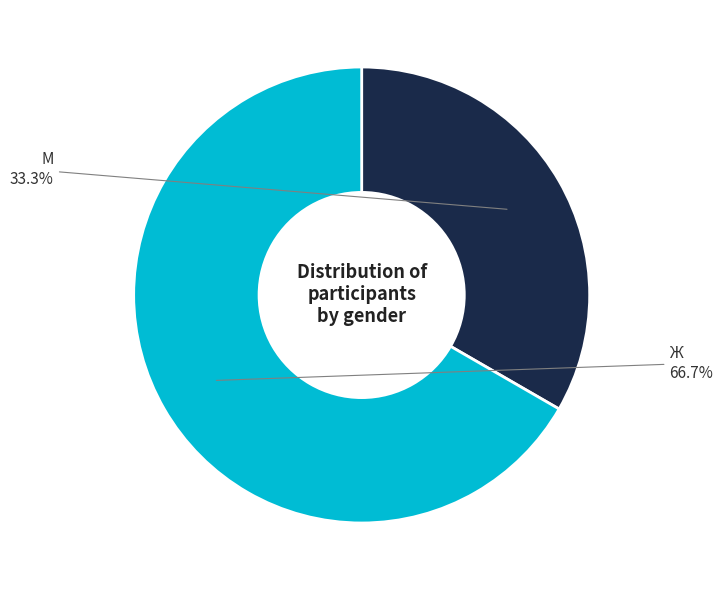

Is there any slice that represents more than half of the pie?

Yes